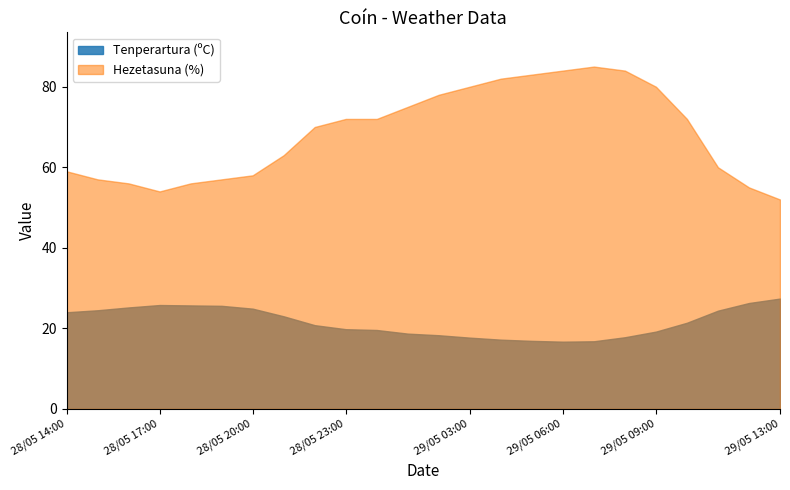

At 29/05 06:00, list the series in order from smallest to largest.

Tenperartura (ºC), Hezetasuna (%)